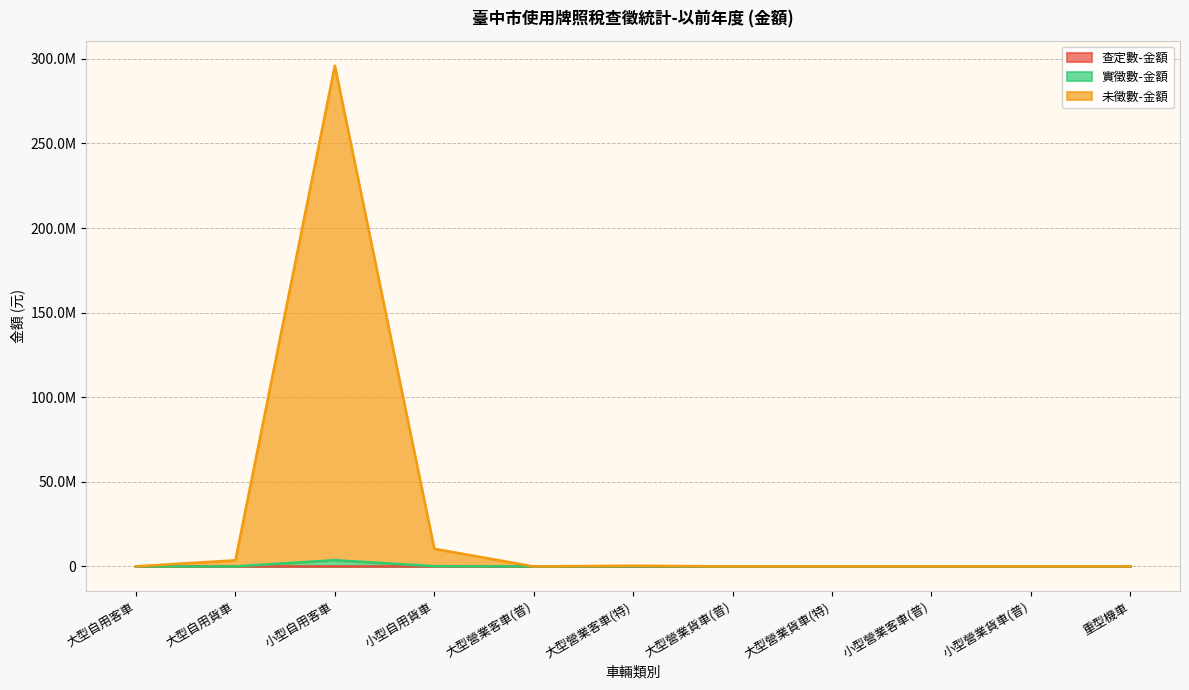

Does the chart have visible grid lines?

Yes